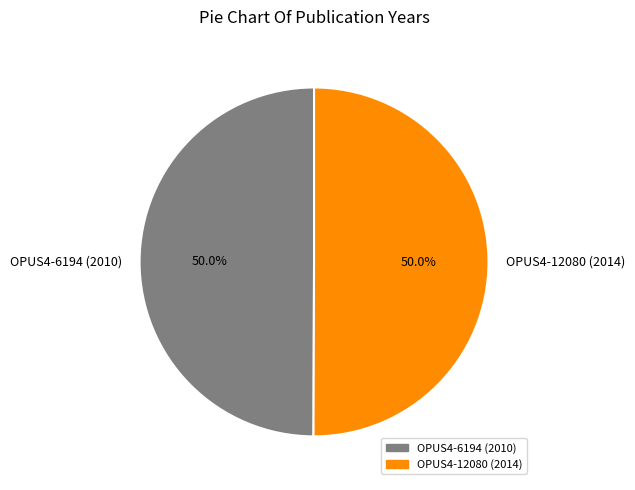

What percentage do OPUS4-12080 (2014) and OPUS4-6194 (2010) together represent?

100.0%